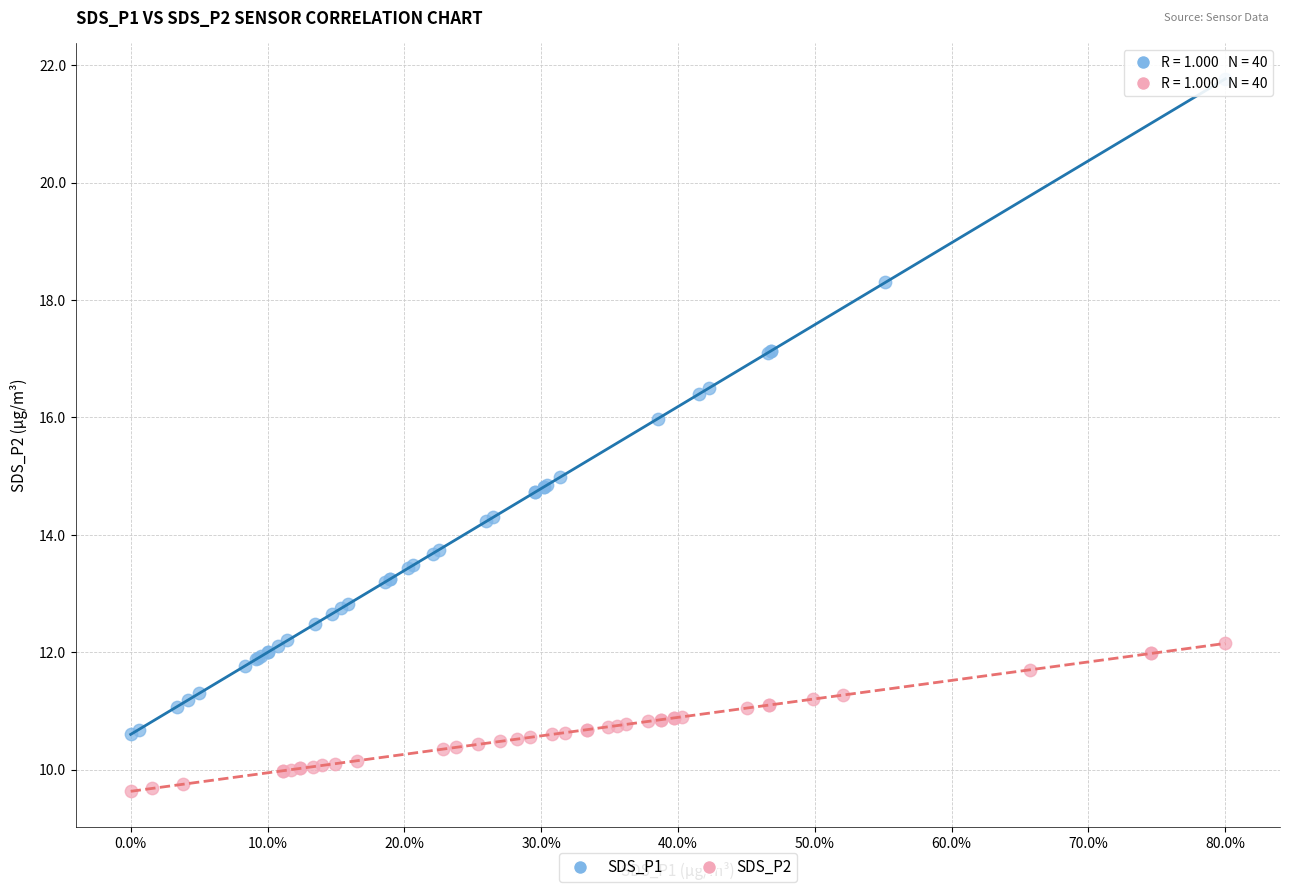

What are all the series names shown in the legend?

SDS_P1, SDS_P2